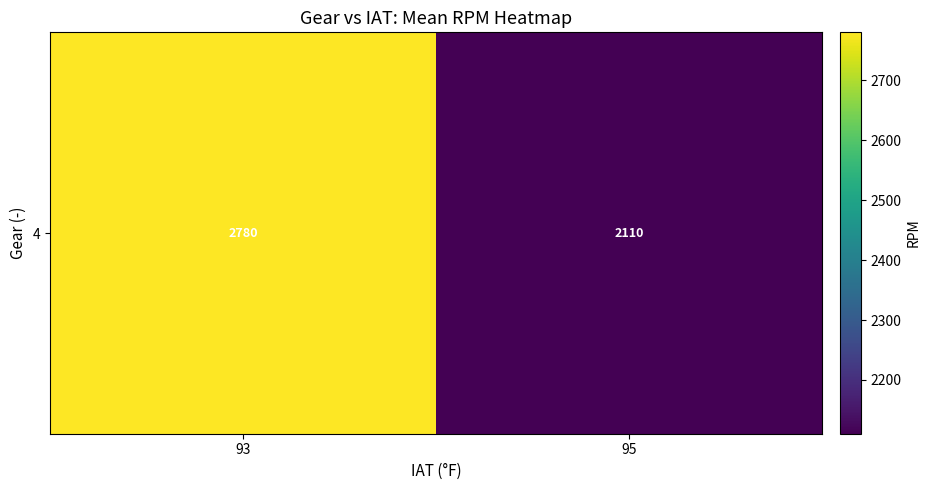

What is the minimum value shown in the chart?

2110.3